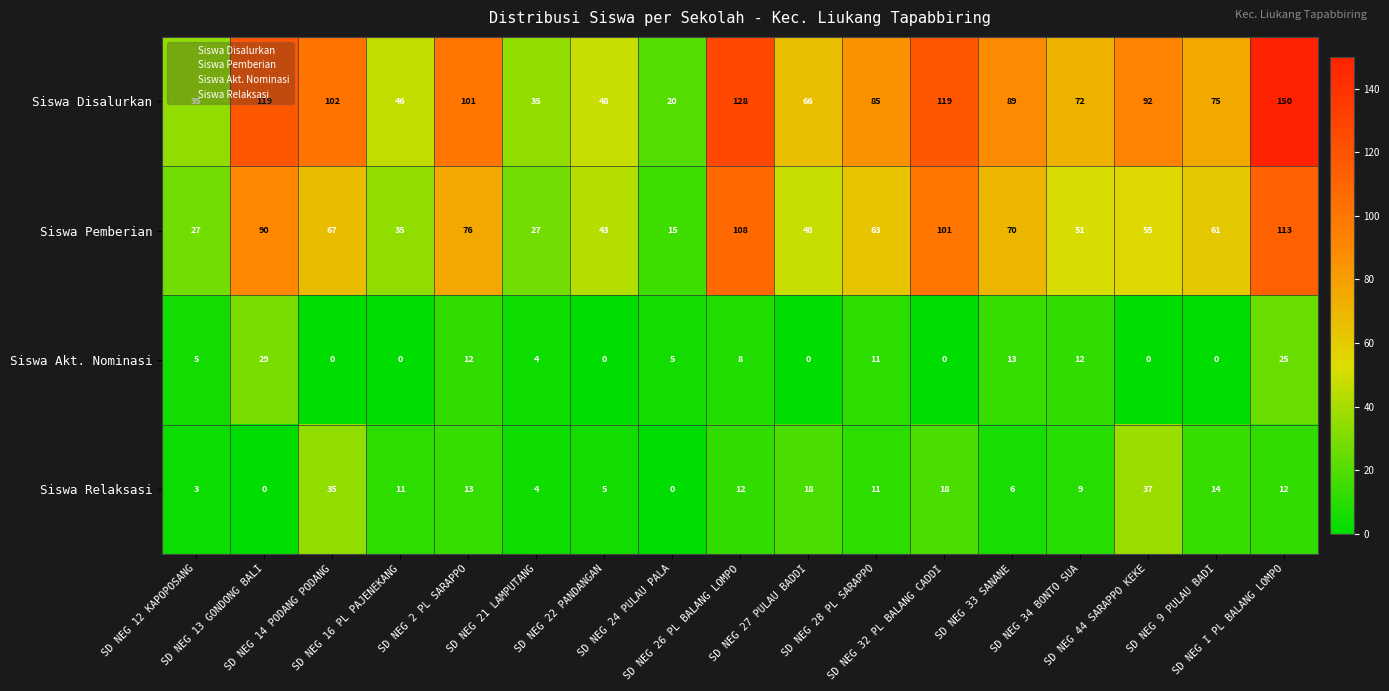

At which category is the sum across all series the highest?

SD NEG I PL BALANG LOMPO